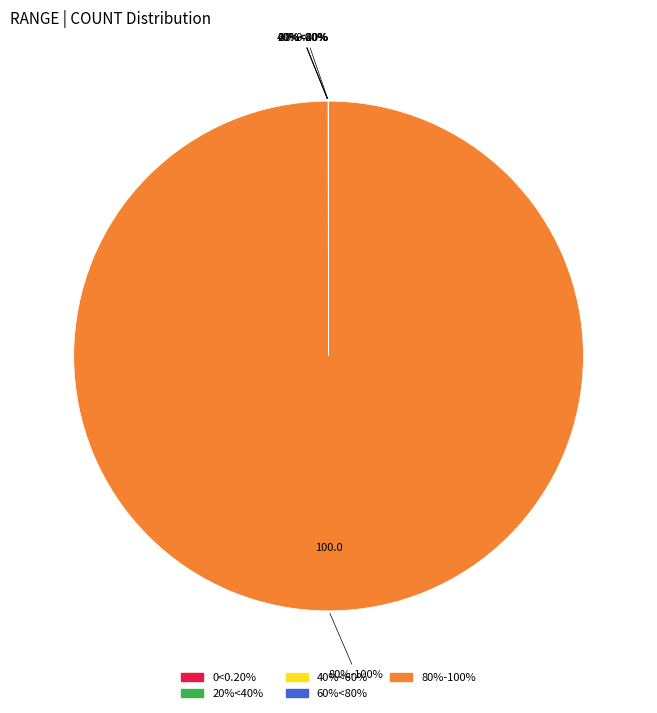

Between 40%<60% and 80%-100%, which is larger?

80%-100%